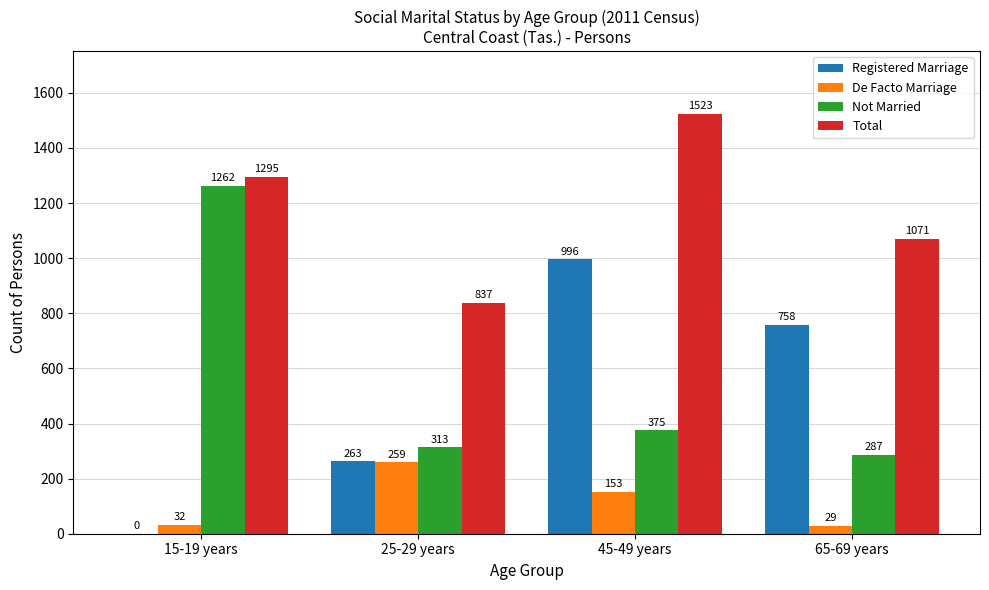

True or false: Total has a value of 1071 at 65-69 years.

True